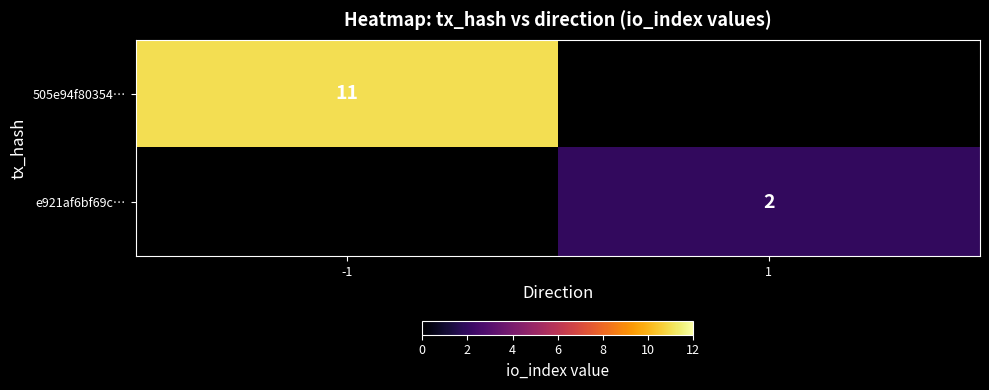

The 505e94f80354… series shows 4 at -1. True or false?

False